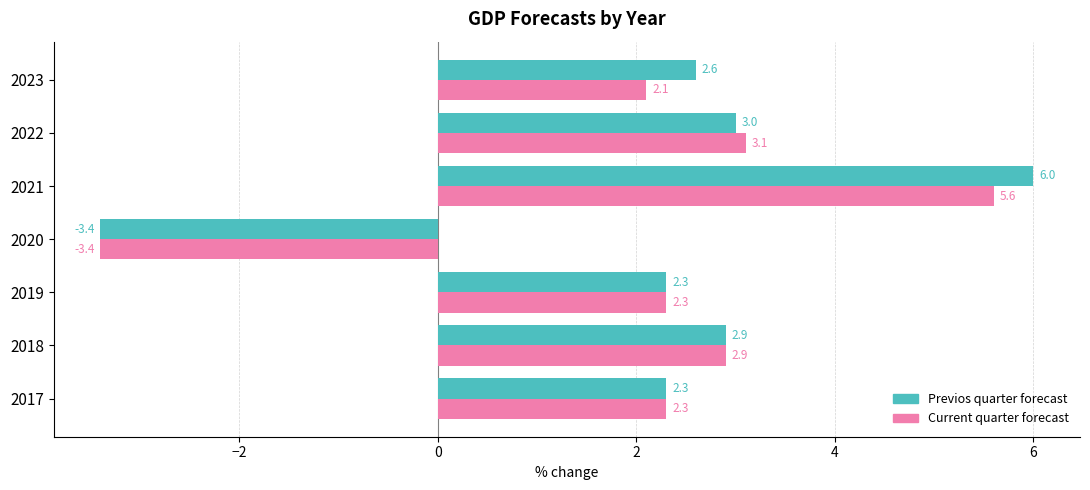

Which category has the lowest value across all series?

2020